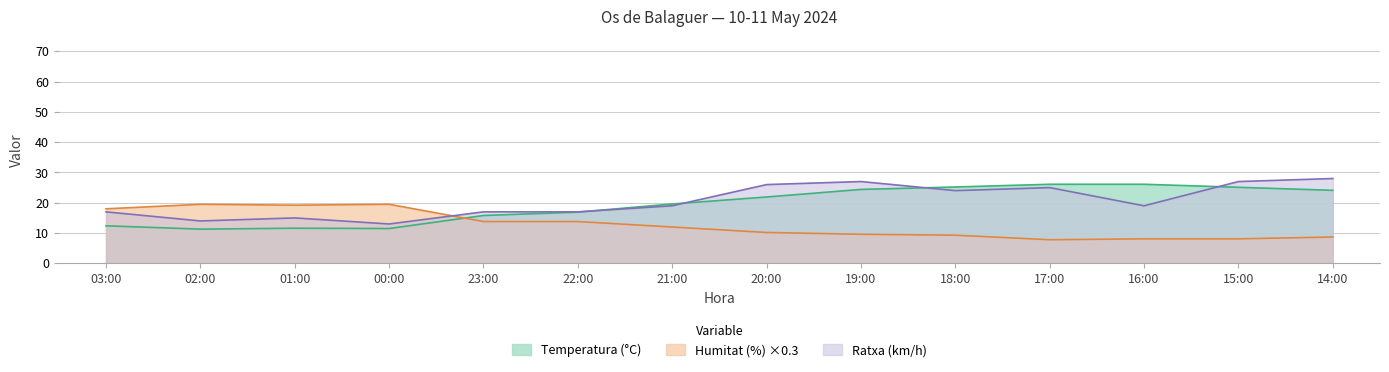

True or false: Temperatura (°C) has a value of 15.8 at 23:00.

True